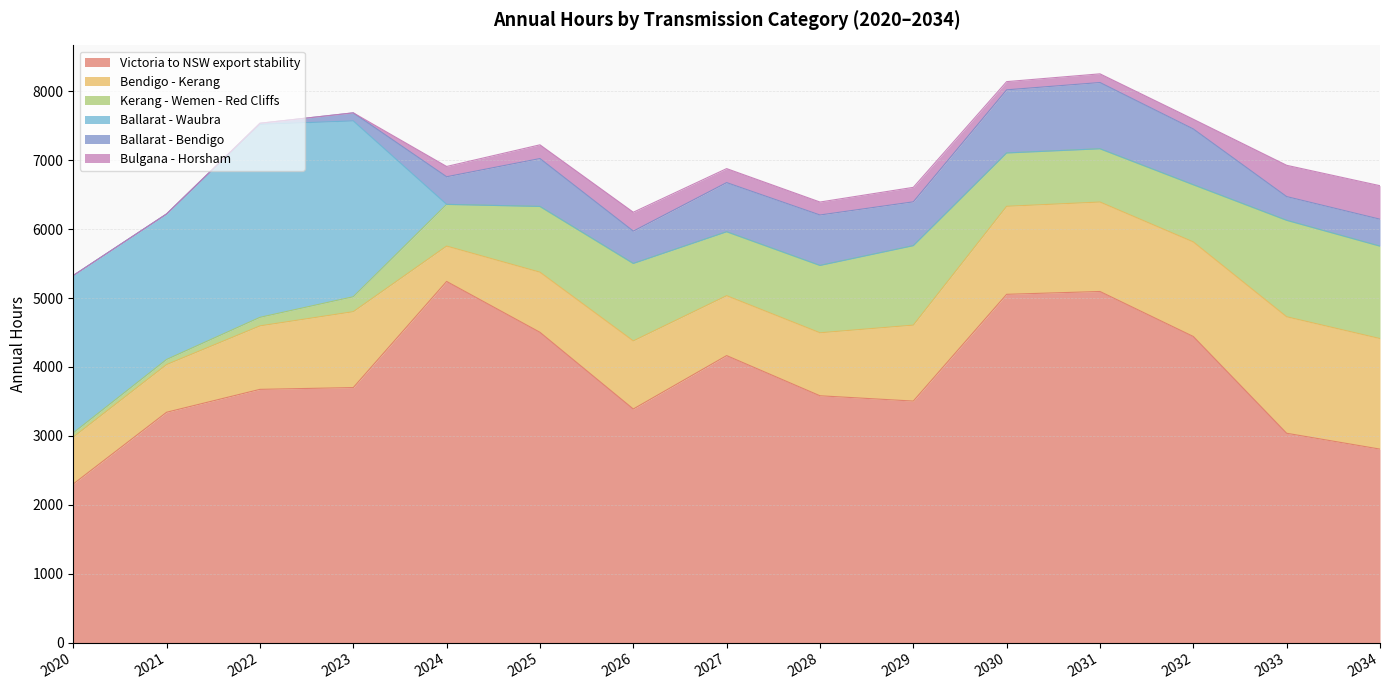

Where does the Bendigo - Kerang series first go above 988?

2023